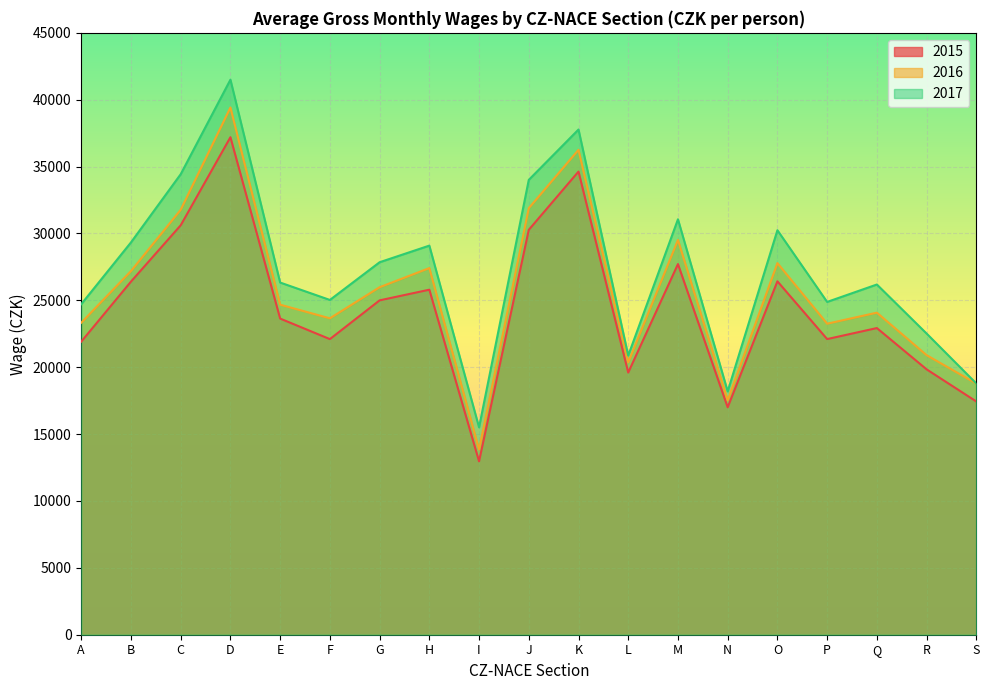

What is the difference between the highest and lowest values at Q?

3256